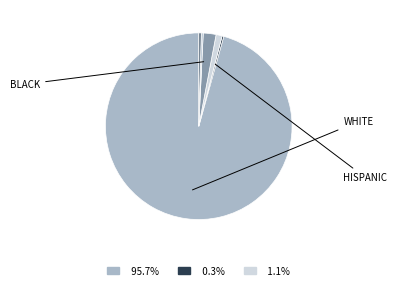

Which category has the smallest portion of the pie?

Black or African American alone